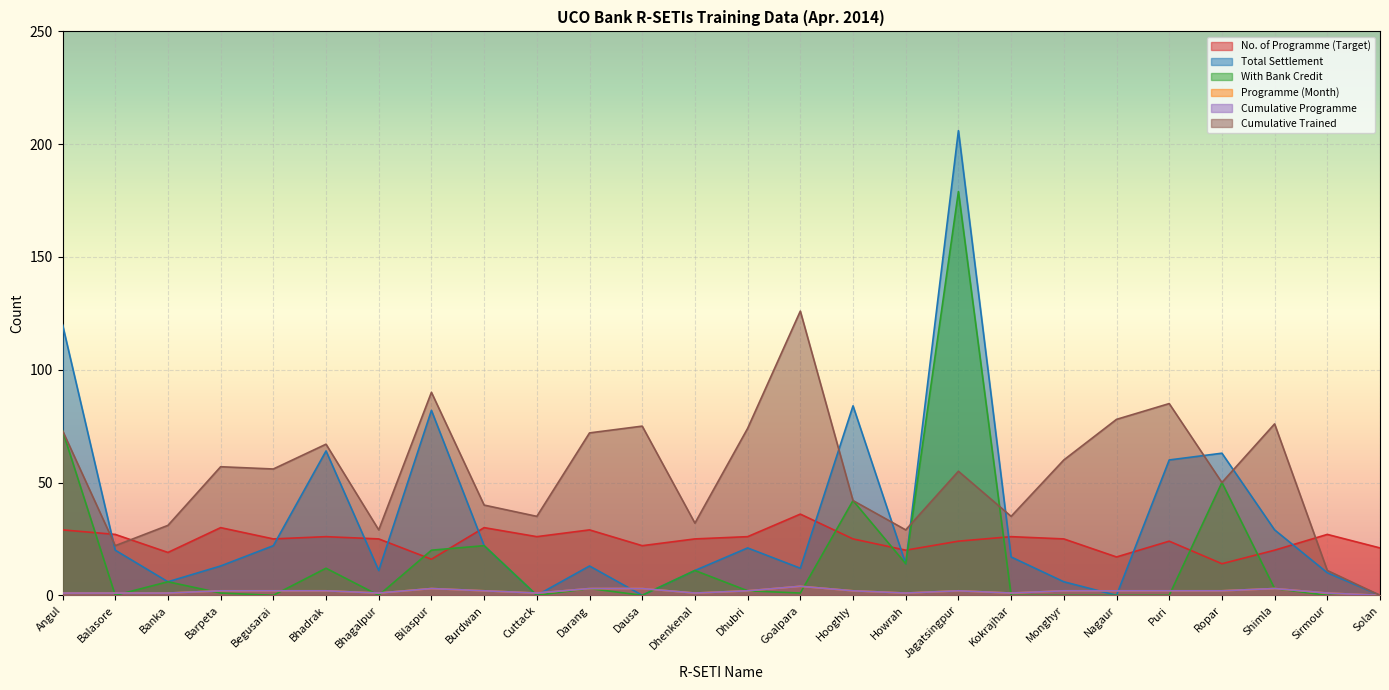

Where does the Cumulative Programme series first go above 2?

Bilaspur